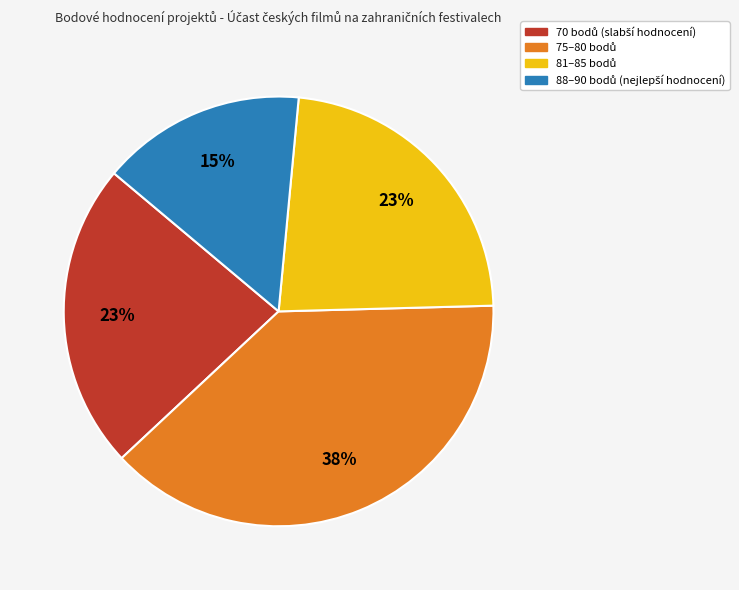

To the nearest percent, what is the difference between the largest and smallest slice percentages?

23%